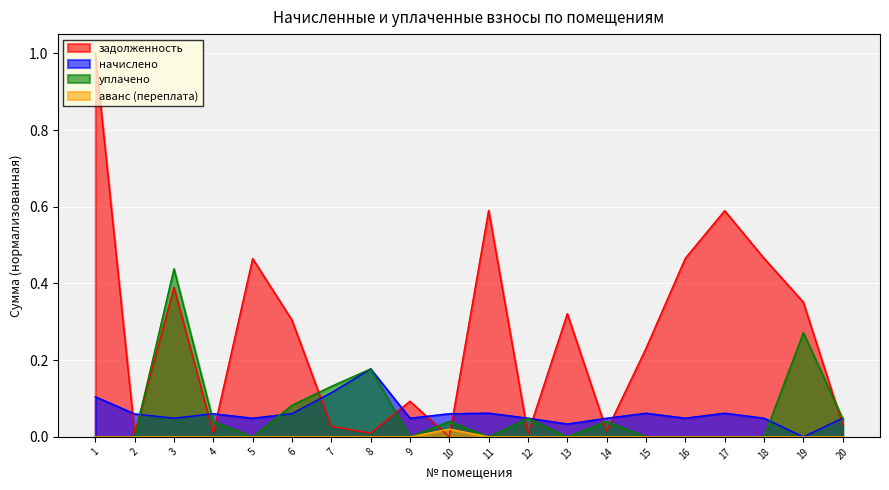

What is the greatest value displayed?

1.0